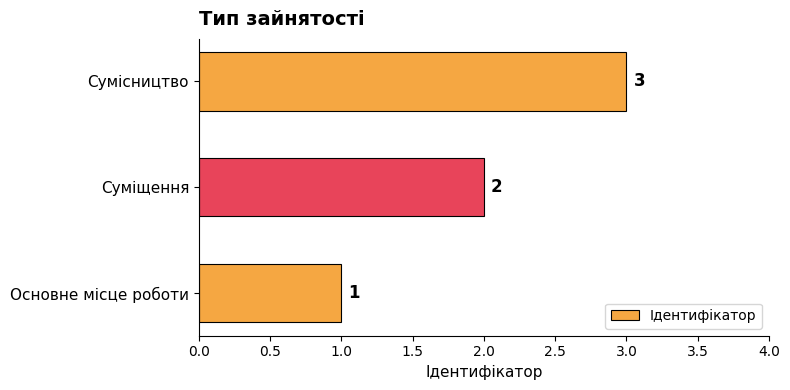

Approximately how many times larger is the value at Основне місце роботи compared to Сумісництво?

0.3